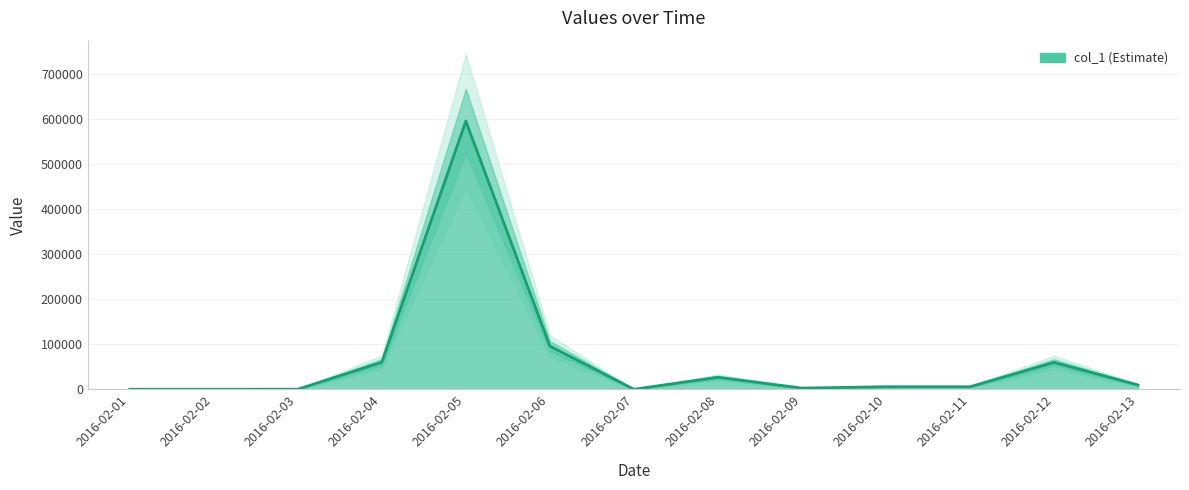

Count the number of categories in the chart.

13